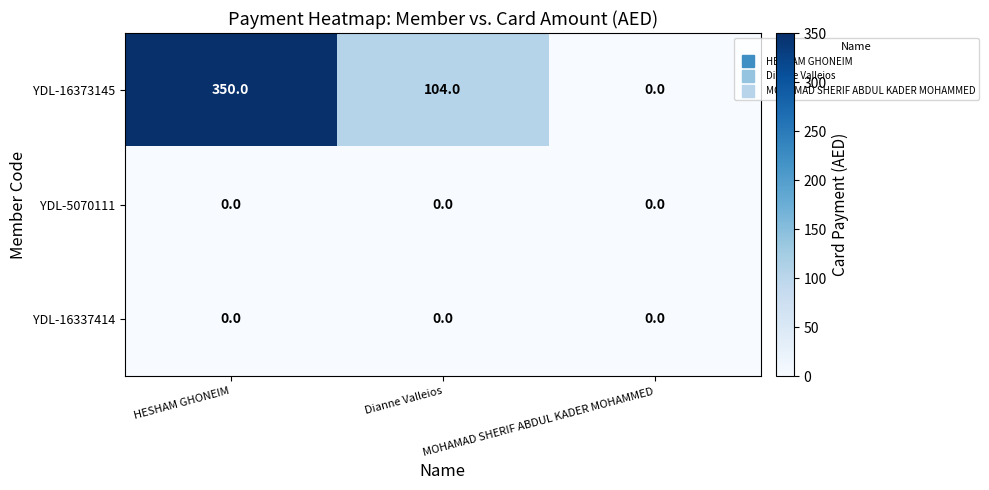

At how many categories does at least one series exceed 43?

2